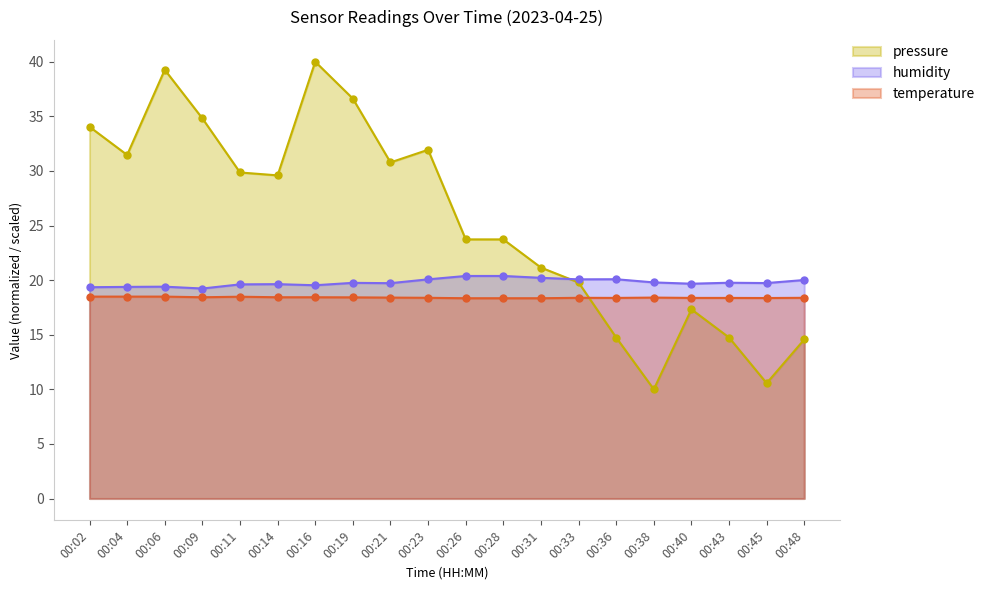

Rank the series by their average value, from lowest to highest.

temperature, humidity, pressure